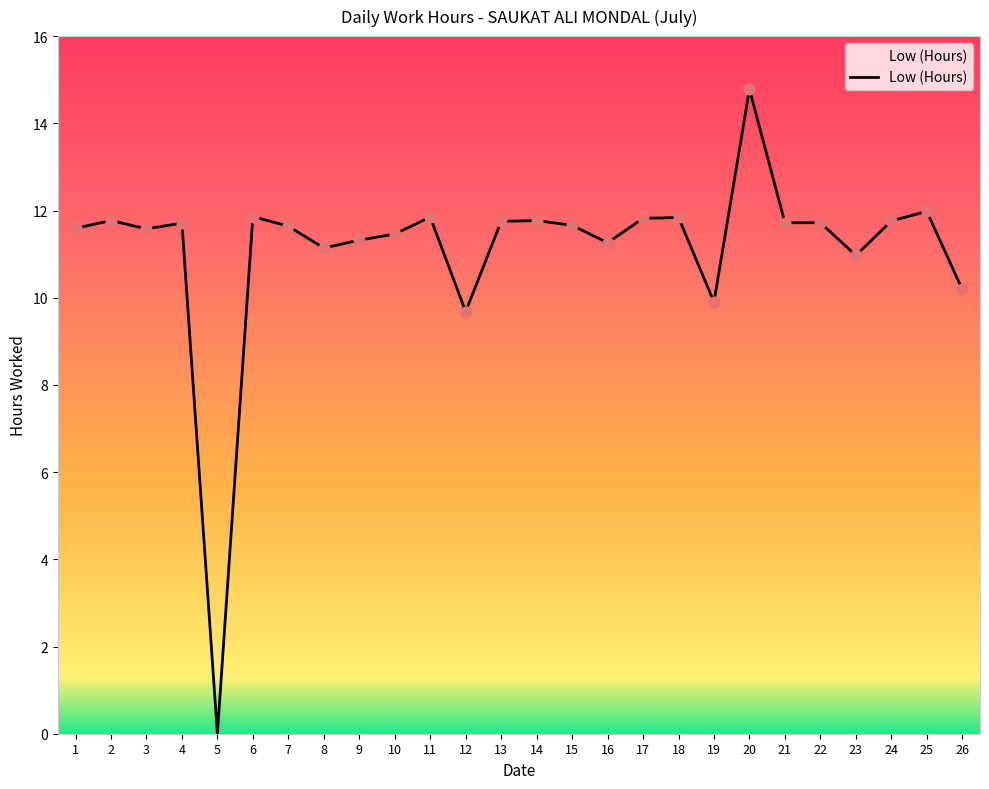

What is the ratio of the value at 23 to the value at 6?

0.9